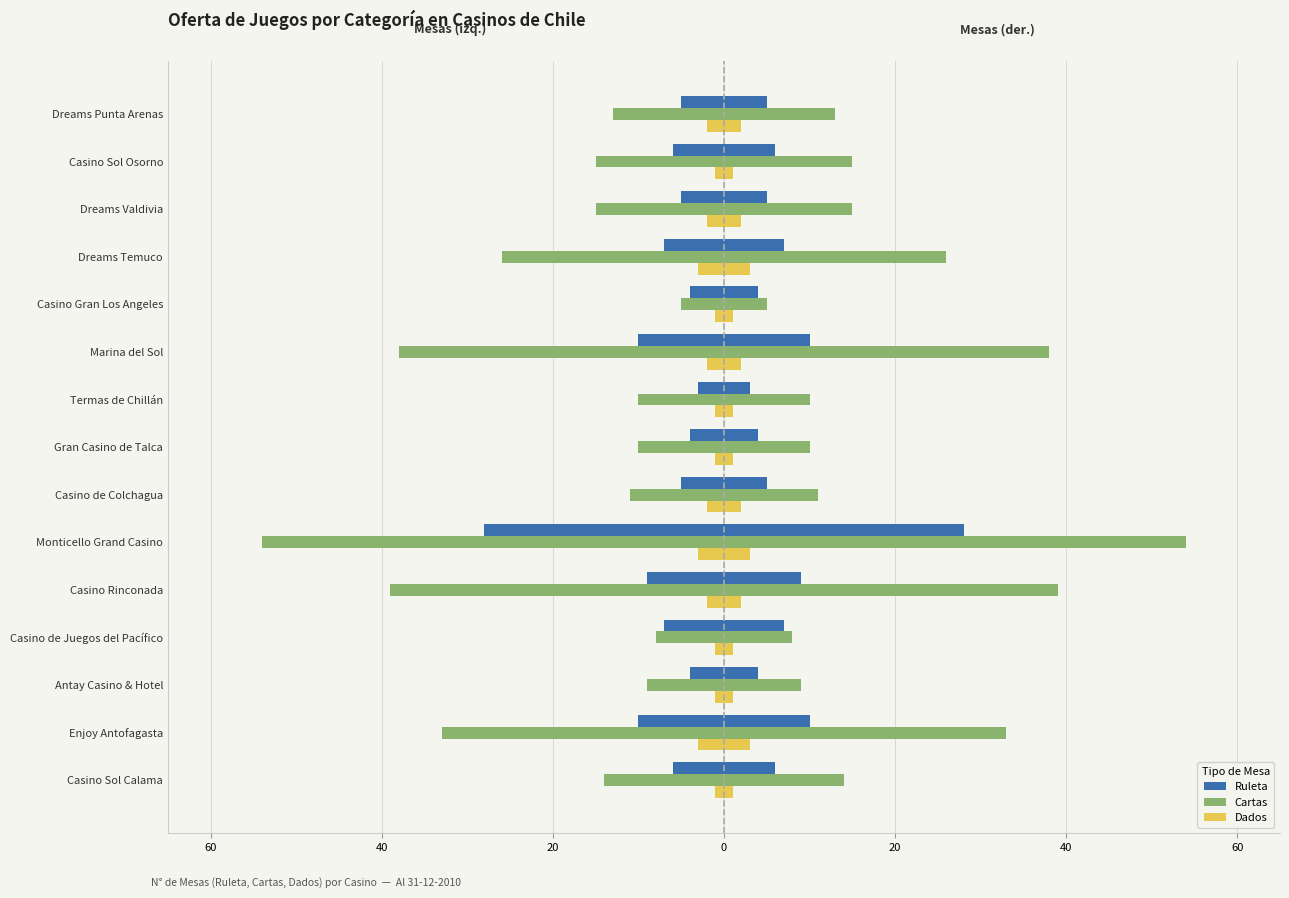

How many groups of bars are there?

15